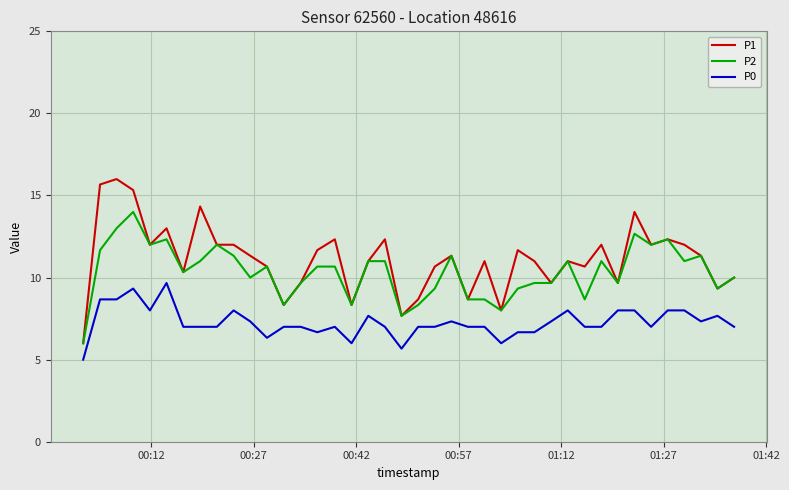

Which series has the largest range (max minus min)?

P1